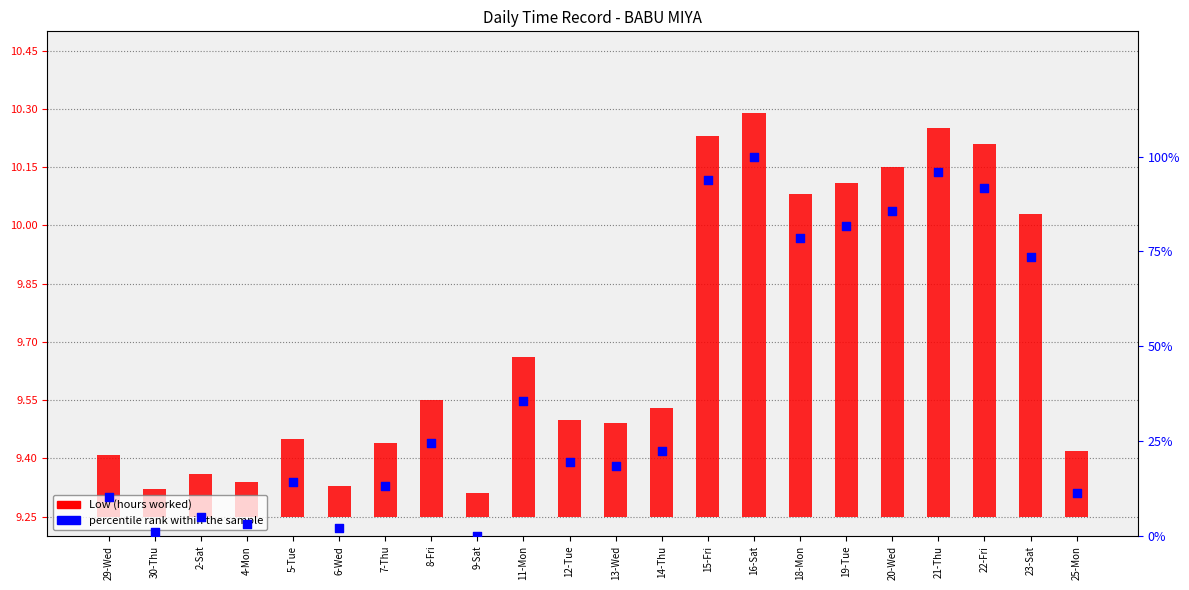

At how many categories does at least one series exceed 96?

1